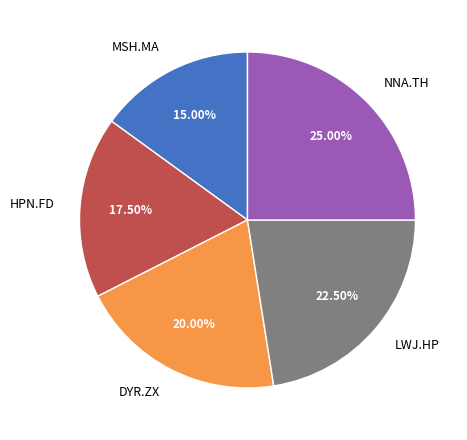

Do DYR.ZX and HPN.FD together represent more than half of the pie?

No